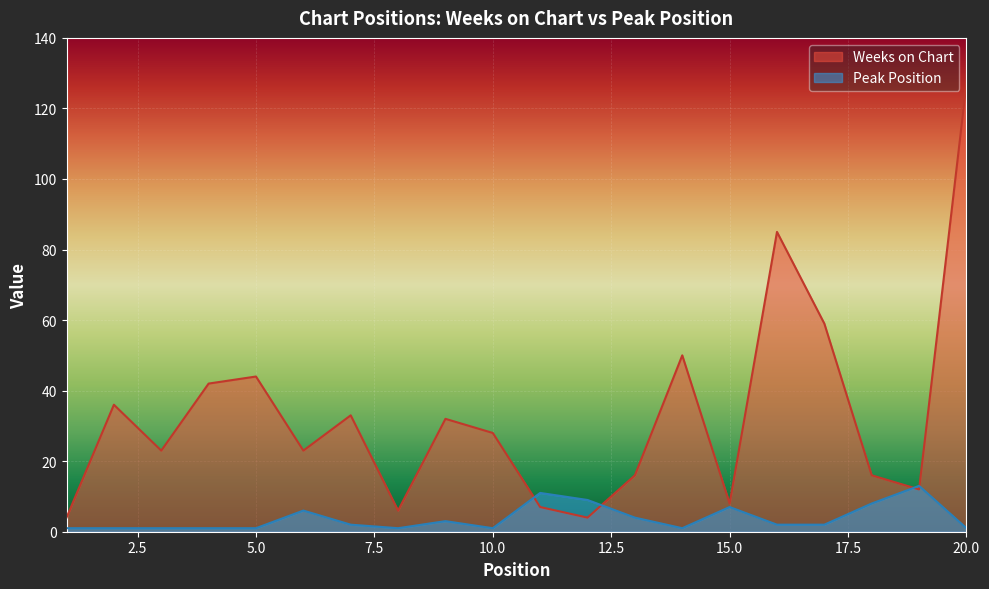

How many lines are shown in the chart?

2